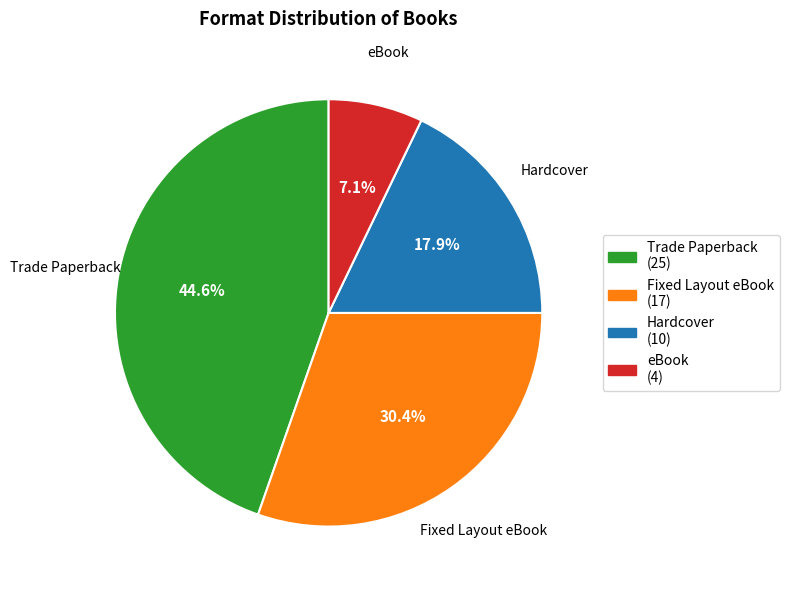

To the nearest percent, what is the combined percentage of eBook and Hardcover?

25%